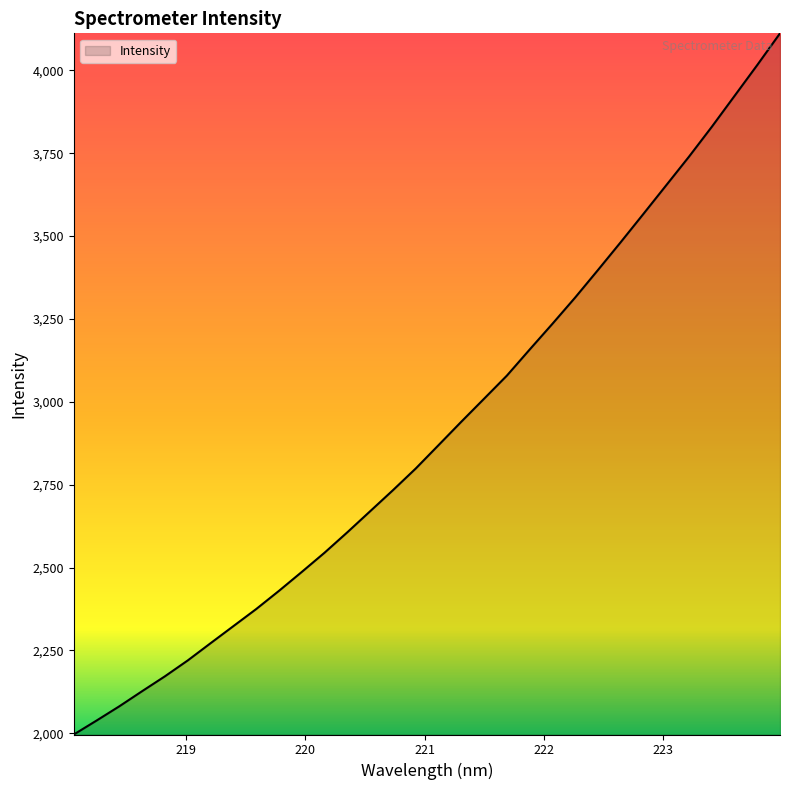

What is the smallest value displayed?

1996.4